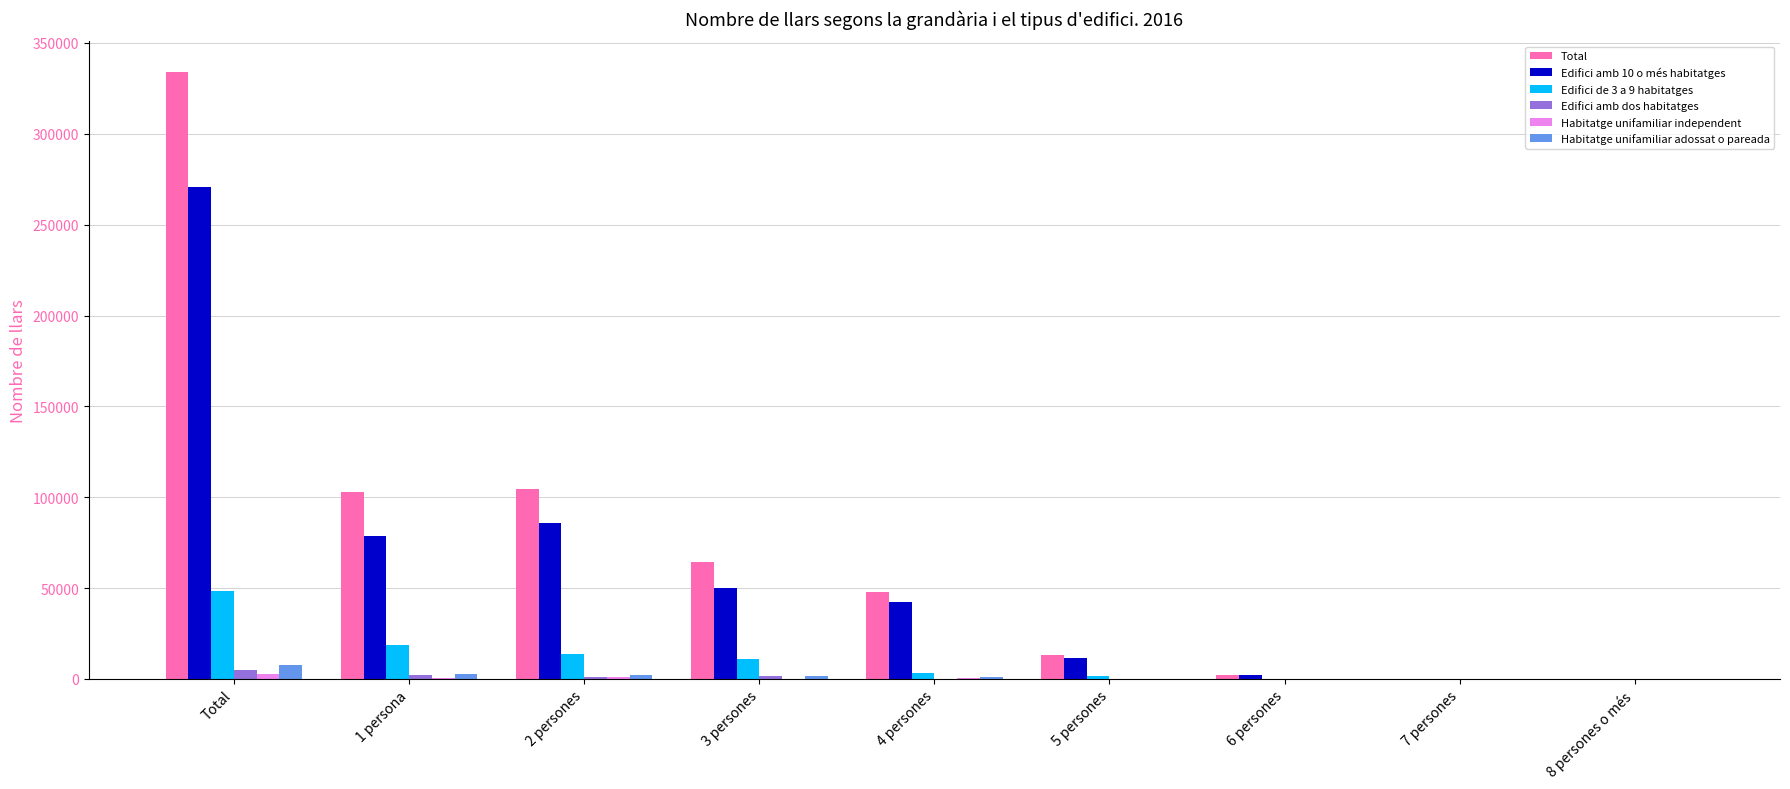

What is the total value across all series at 7 persones?

278.7